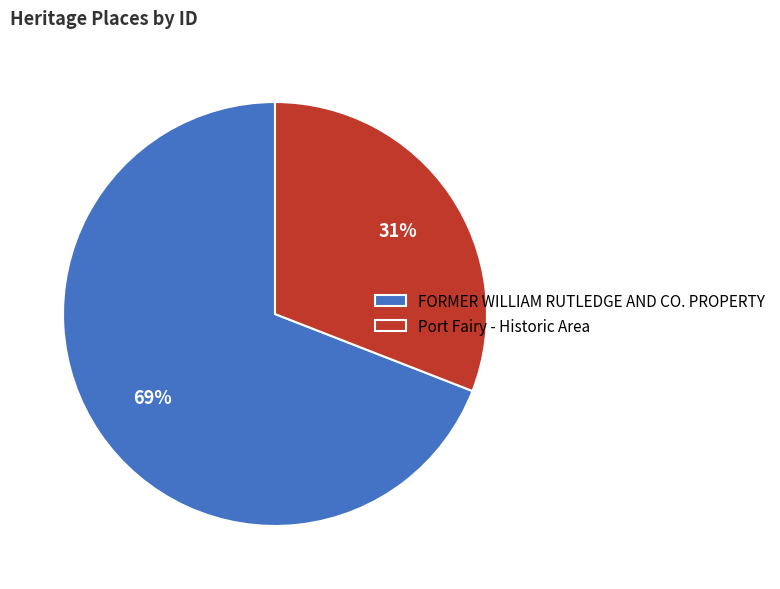

How many slices are in this pie chart?

2